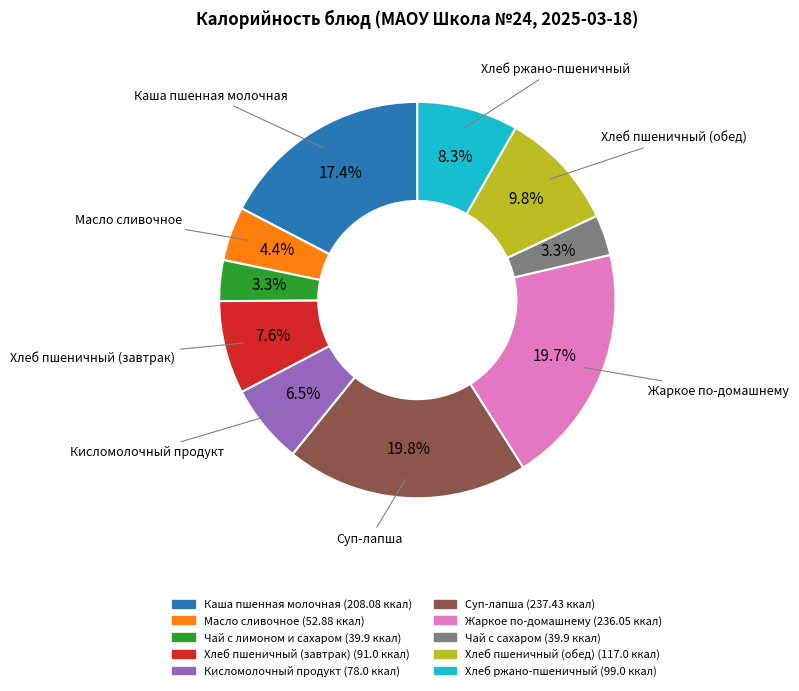

Count the number of slices in the pie.

10